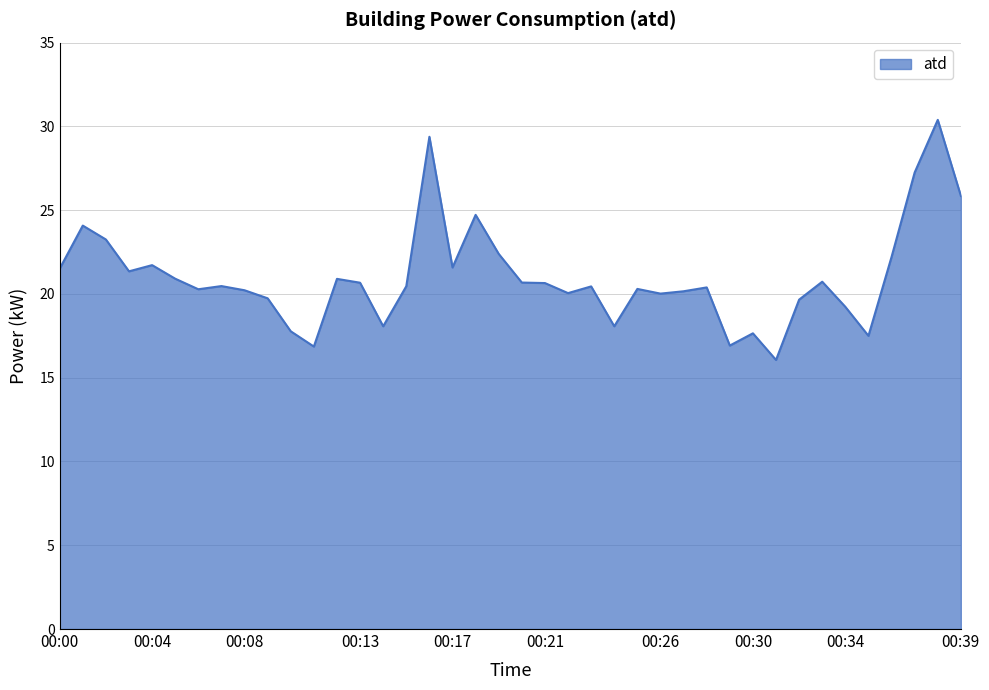

What is the difference between the maximum and minimum values?

14.3